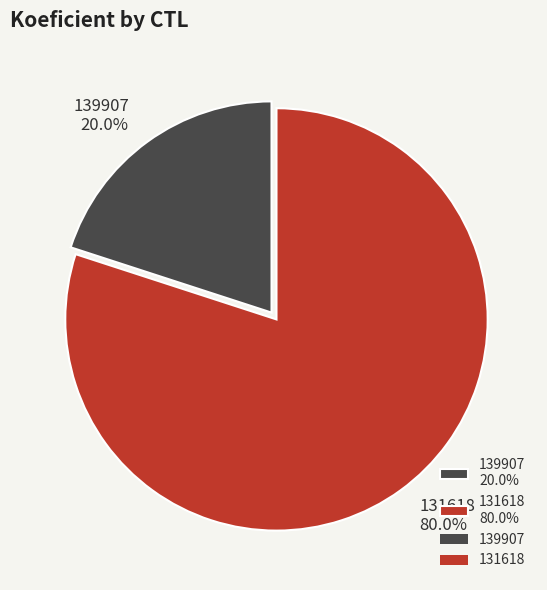

What percentage is NOT represented by 131618?

20.0%